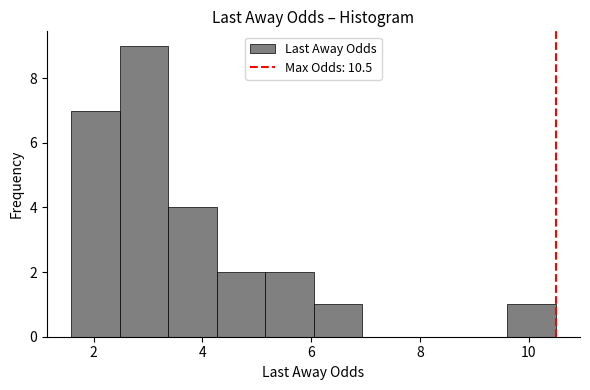

How tall is the bar that spans 3.4 to 4.2 on the x-axis? Neither the bar edges nor the heights are printed on the chart, so give them approximately, as read against the axes.

4